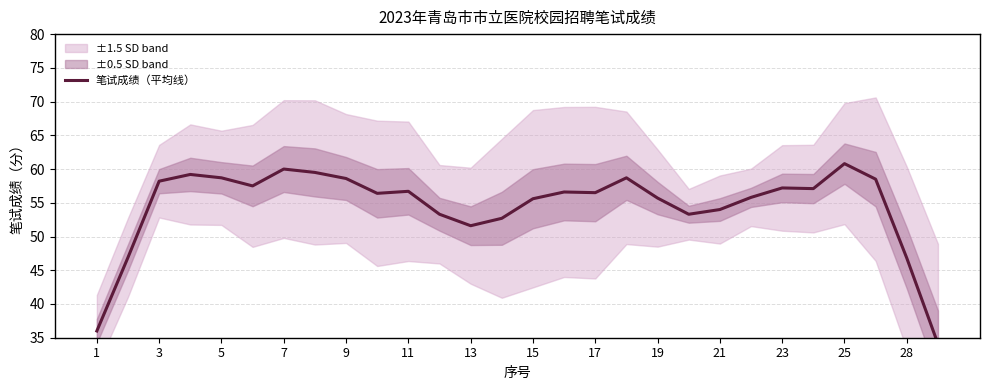

Approximately how many times larger is the value at 24 compared to 21?

1.1